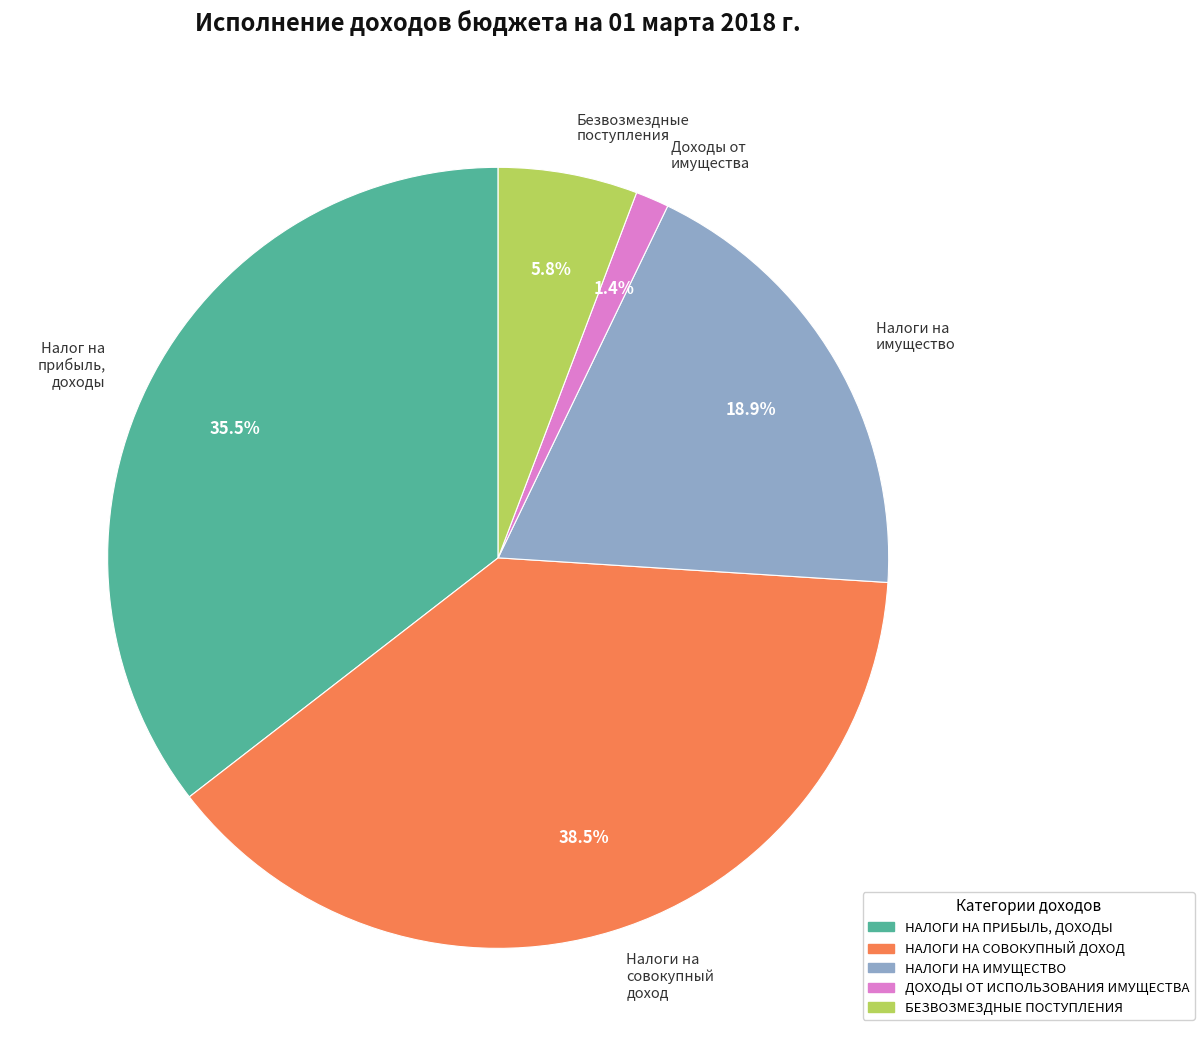

How many slices are in this pie chart?

5